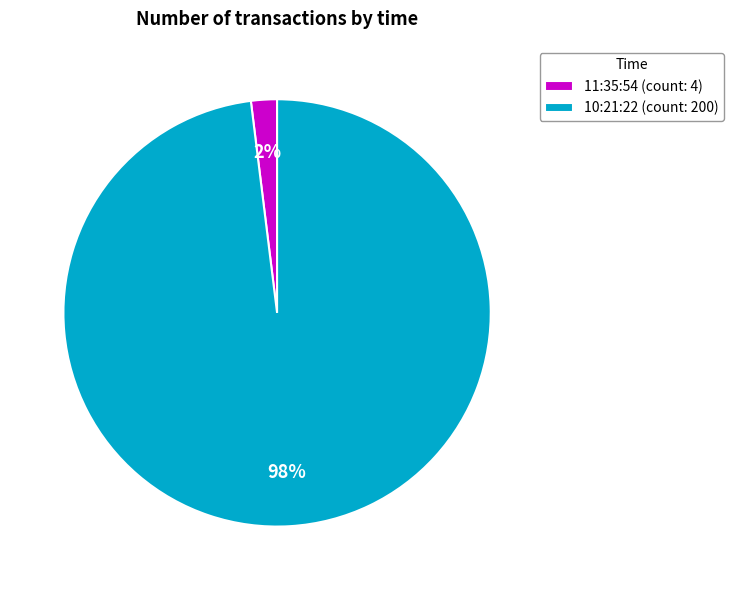

Between 11:35:54 and 10:21:22, which is larger?

10:21:22